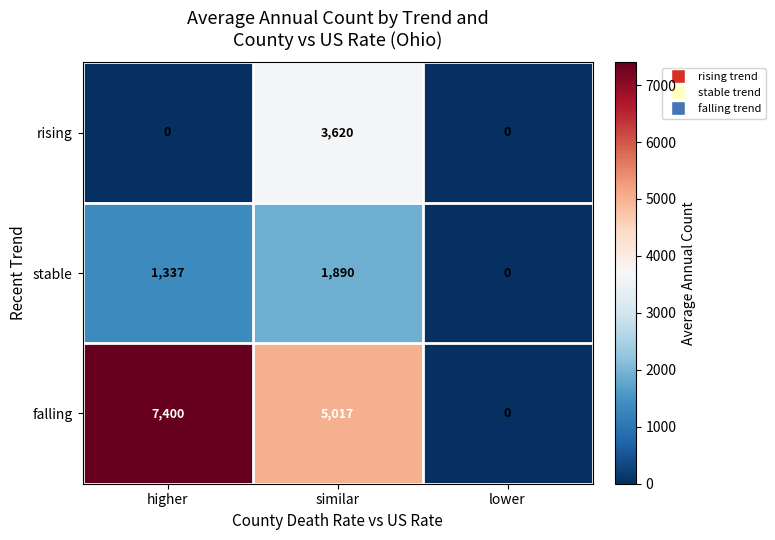

What is the difference between the maximum and minimum values in the falling series?

7400